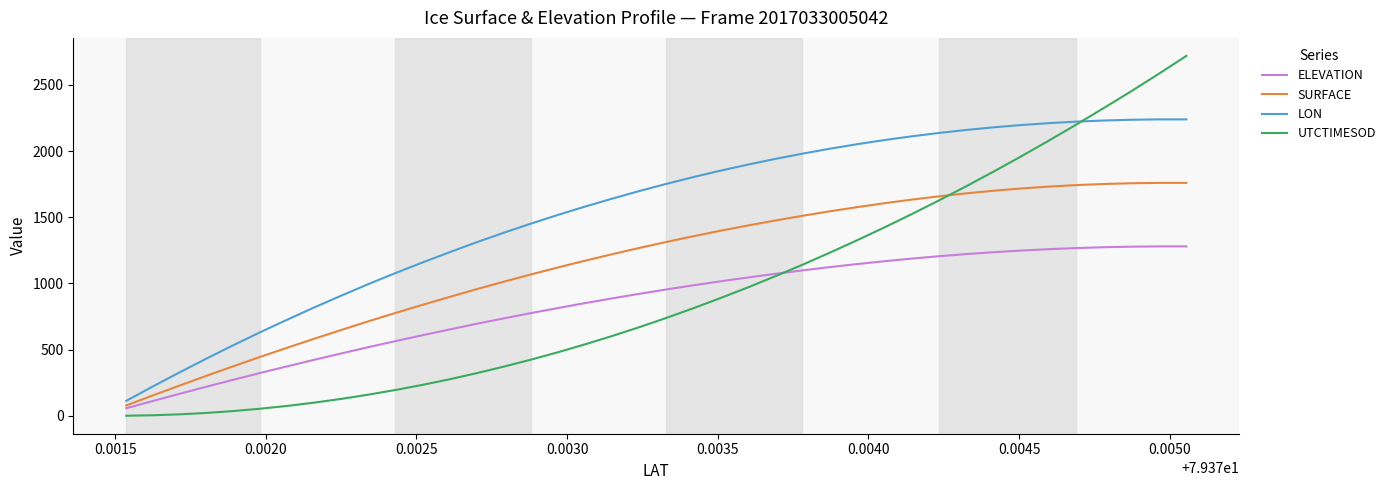

What is the maximum value shown in the chart?

2720.0